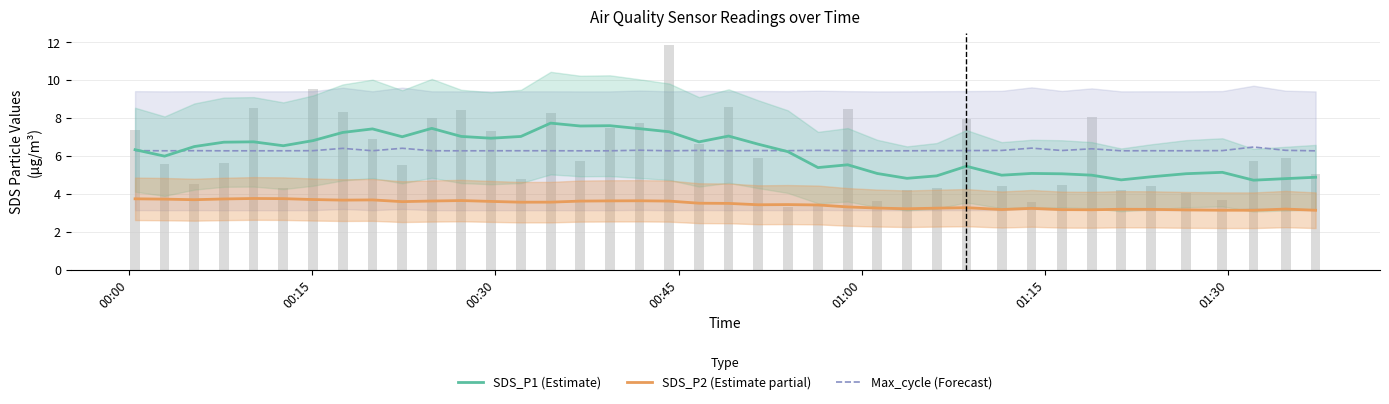

The SDS_P1 (Estimate) series shows 10.7 at 01:15. True or false?

False